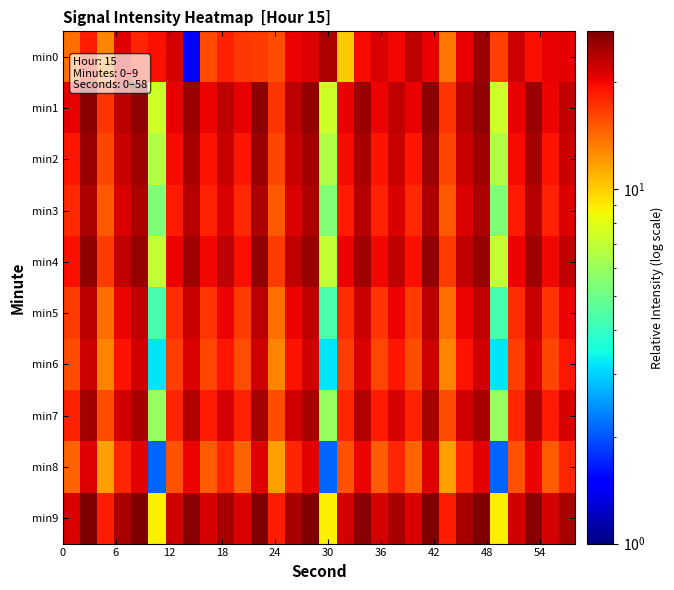

At how many categories does at least one series exceed 20?

25